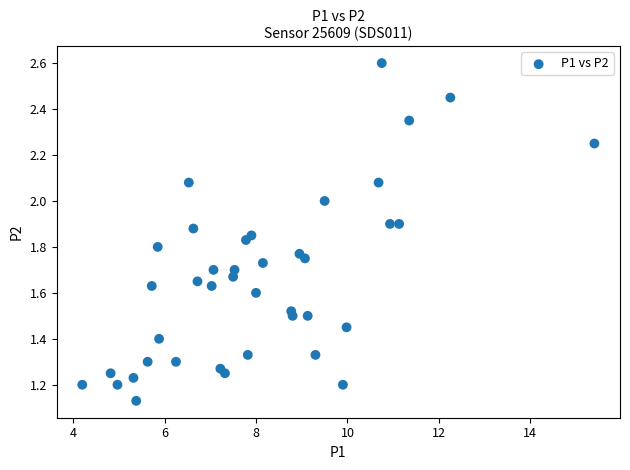

What is the range of X values (max minus min)?

11.2